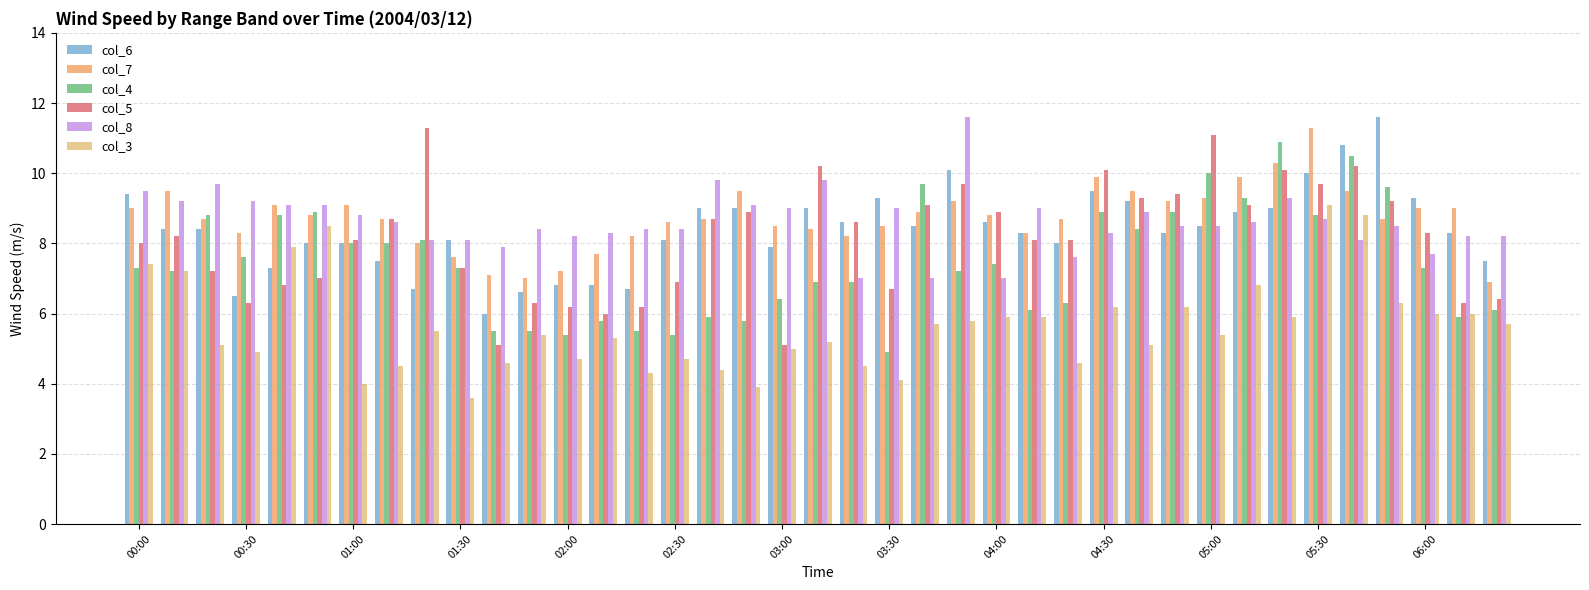

Rank the series by their maximum value, from lowest to highest.

col_3, col_4, col_7, col_5, col_6, col_8